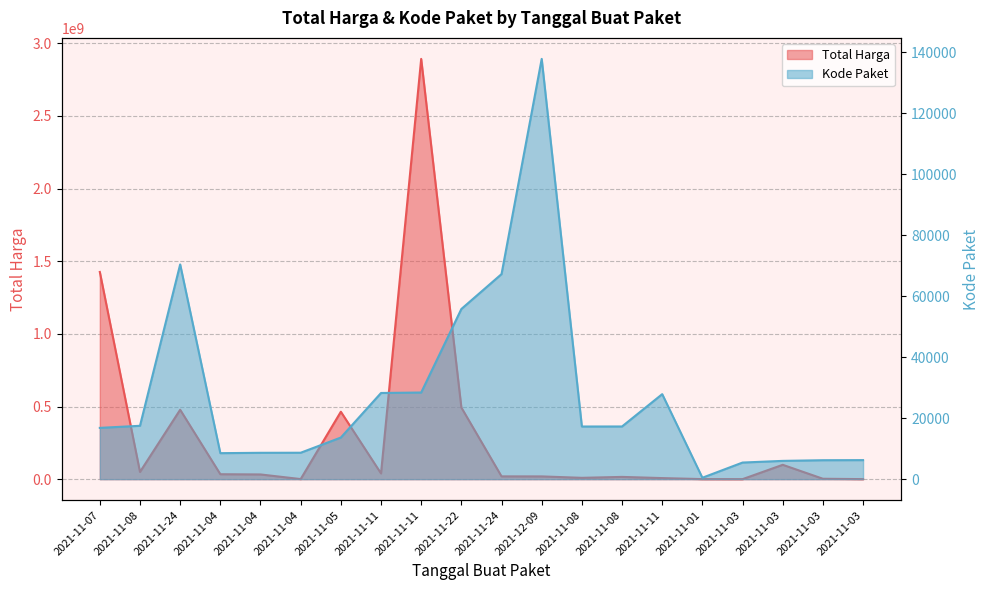

Where is the first local maximum for Total Harga?

2021-11-24